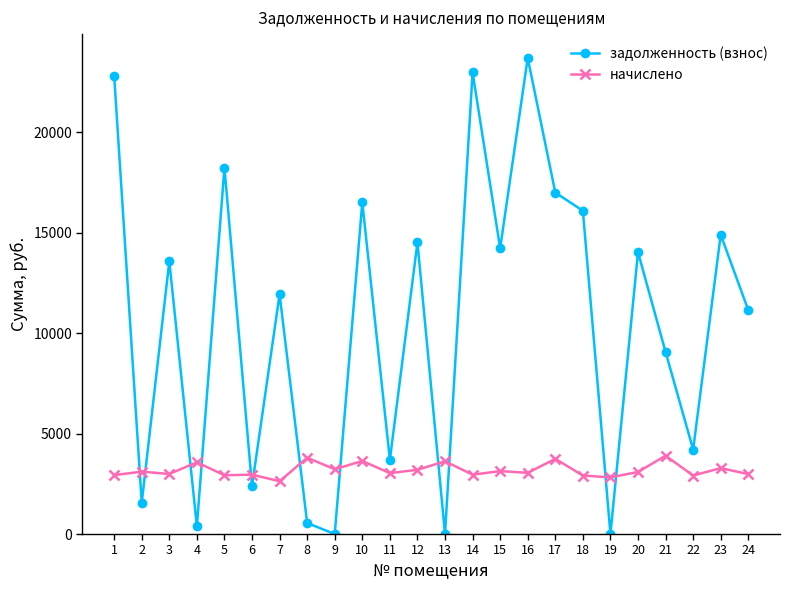

What is the sum of the начислено values at 23 and 21?

7182.1